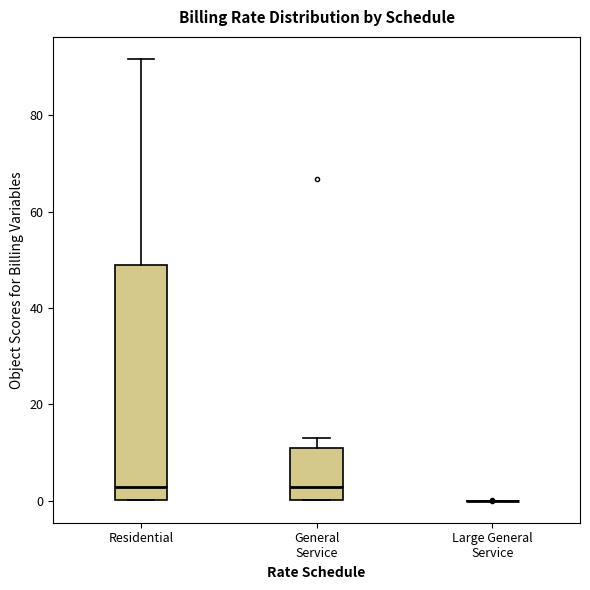

Reading left to right, read every box against the y-axis: the position of its median line, the range the box covers, and the ends of its whiskers. The values are not printed on the chart, so give them approximately, as read against the axis.

Residential: median 2, box 0 to 48, whiskers 0 to 92
General Service: median 2, box 0 to 10, whiskers 0 to 12
Large General Service: box collapsed to a line at 0, whiskers 0 to 0